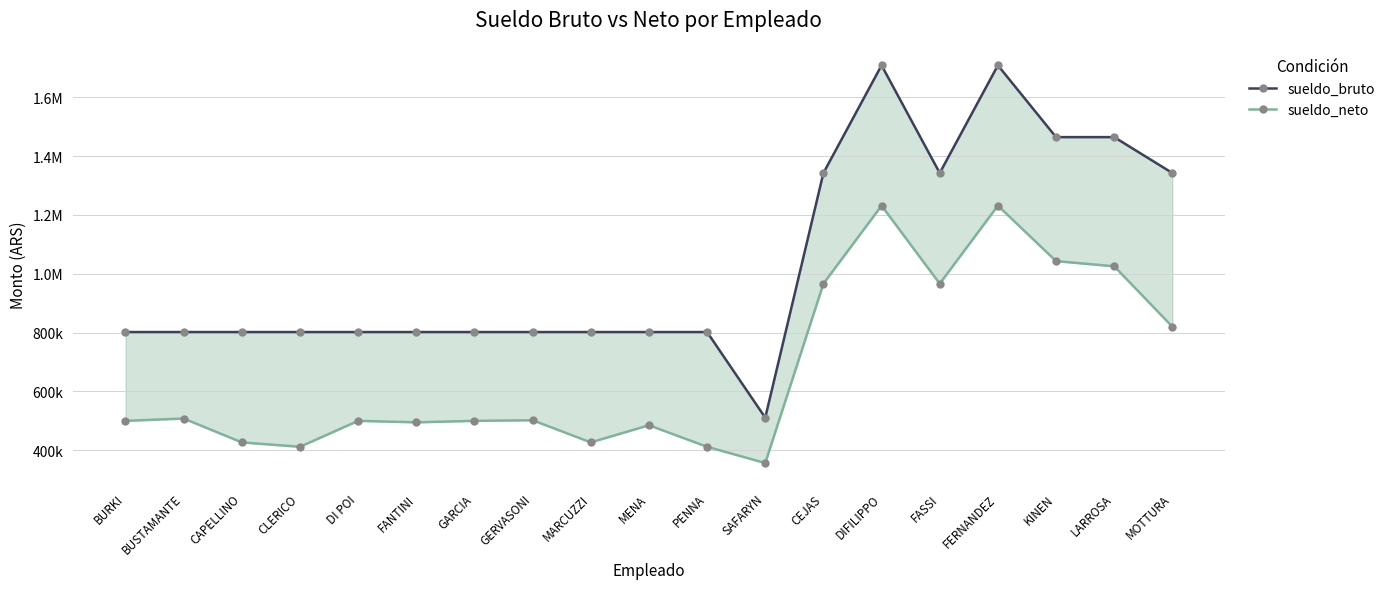

At which label is sueldo_bruto closest to 1109535?

CEJAS